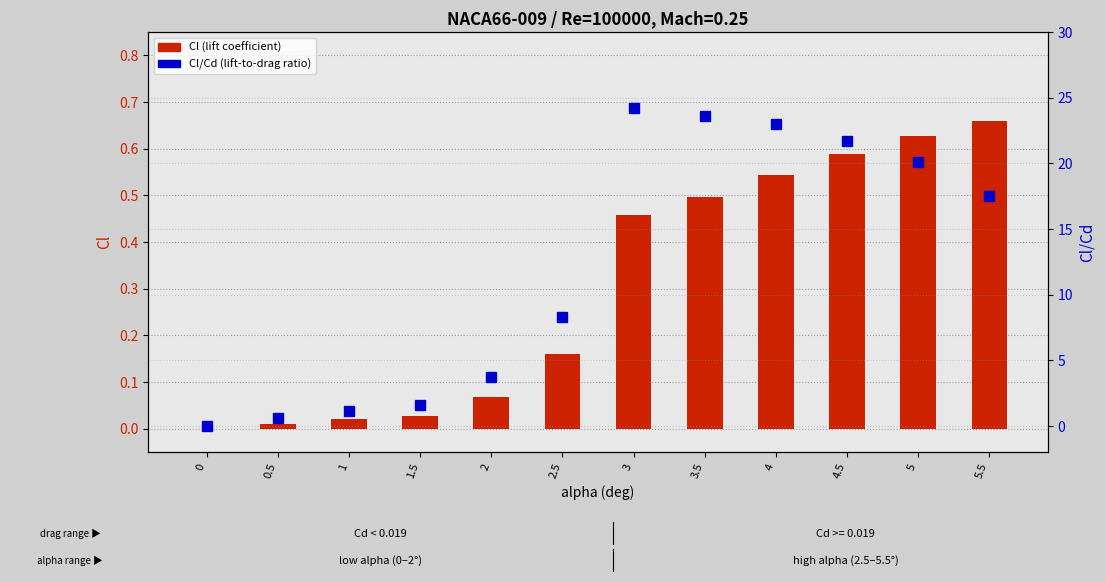

Is it true that Cl (lift coefficient) equals 0.3 at 3.5?

False